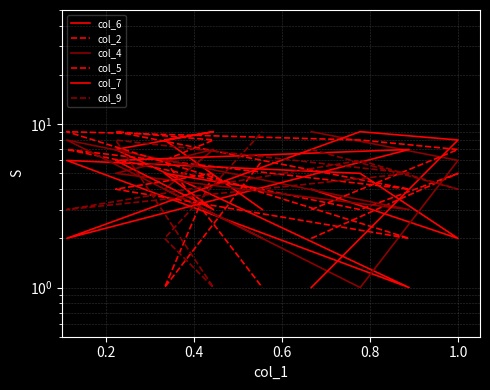

How many lines are shown in the chart?

6